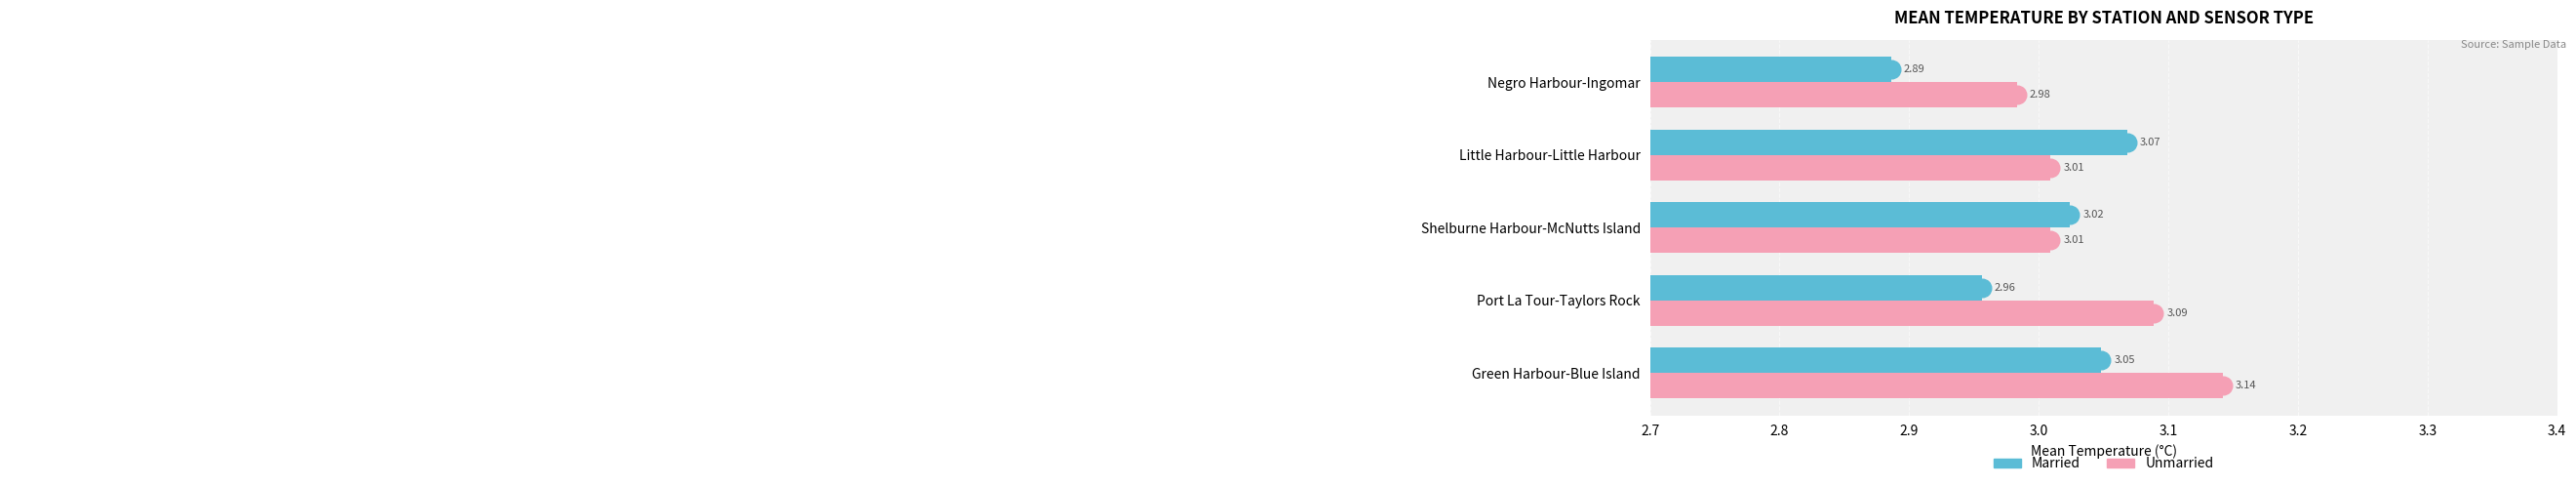

What is the total value across all series at Negro Harbour-Ingomar?

5.9